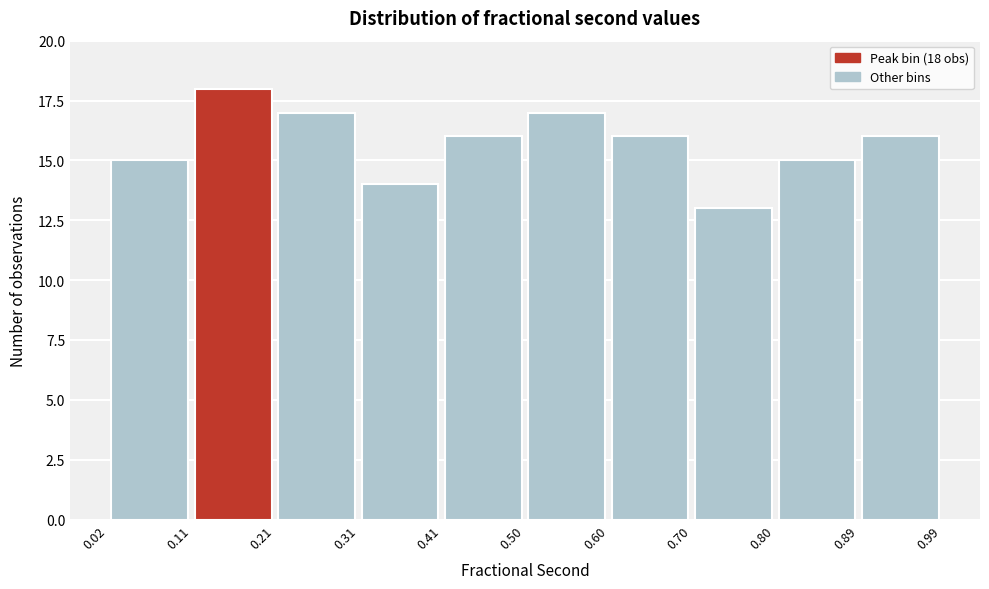

Which range on the x-axis has the tallest bar?

0.11 to 0.21